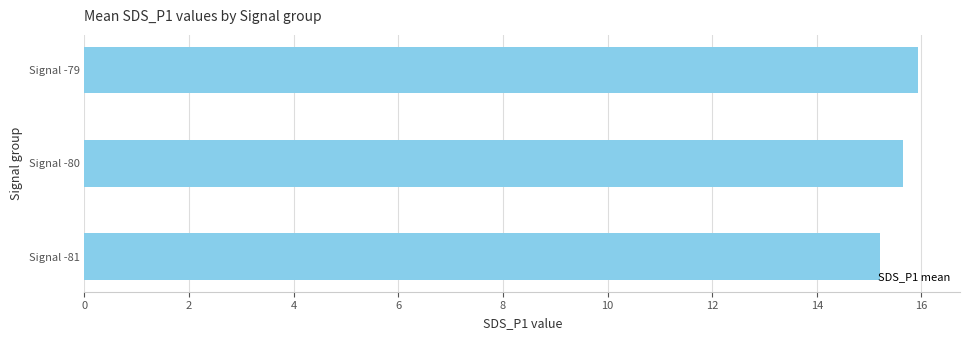

Approximately how many times larger is the value at Signal -80 compared to Signal -79?

1.0